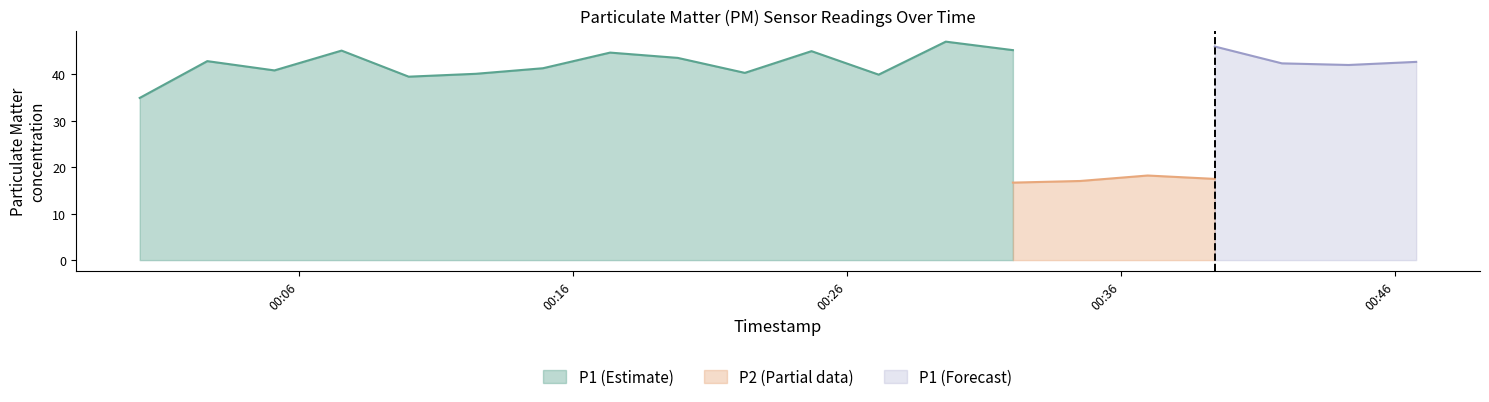

What is the highest value of the P1 (Estimate) series?

47.1